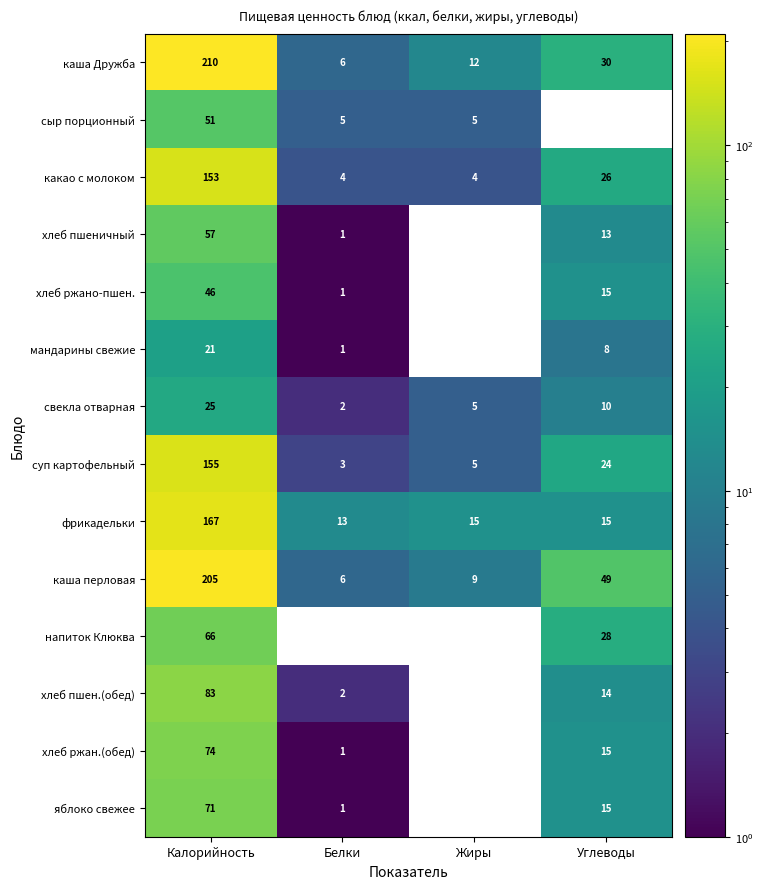

True or false: напиток Клюква has a value of 66 at Калорийность.

True